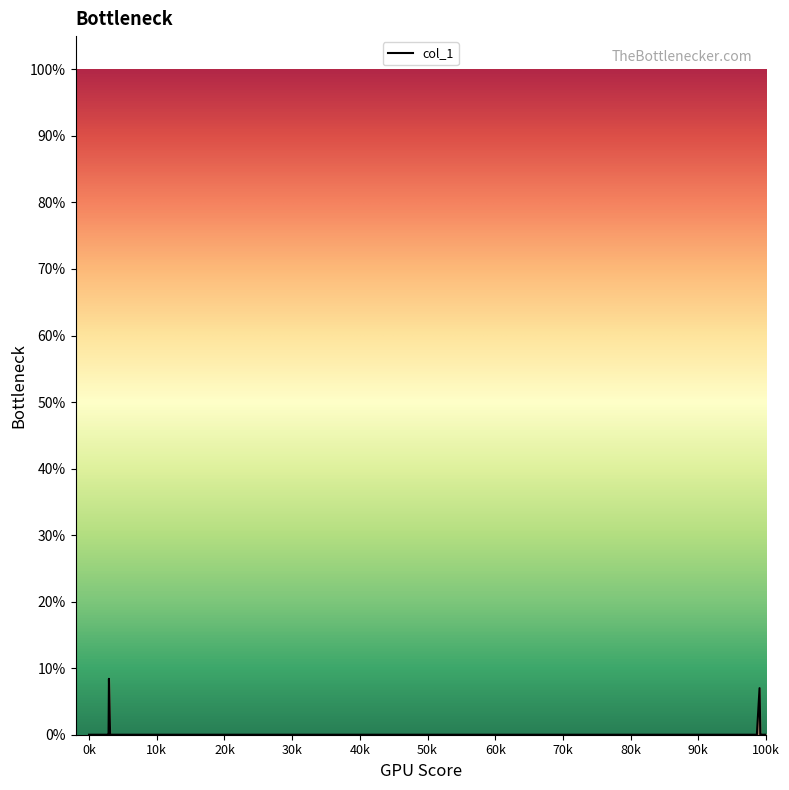

How many distinct data groups are displayed?

1